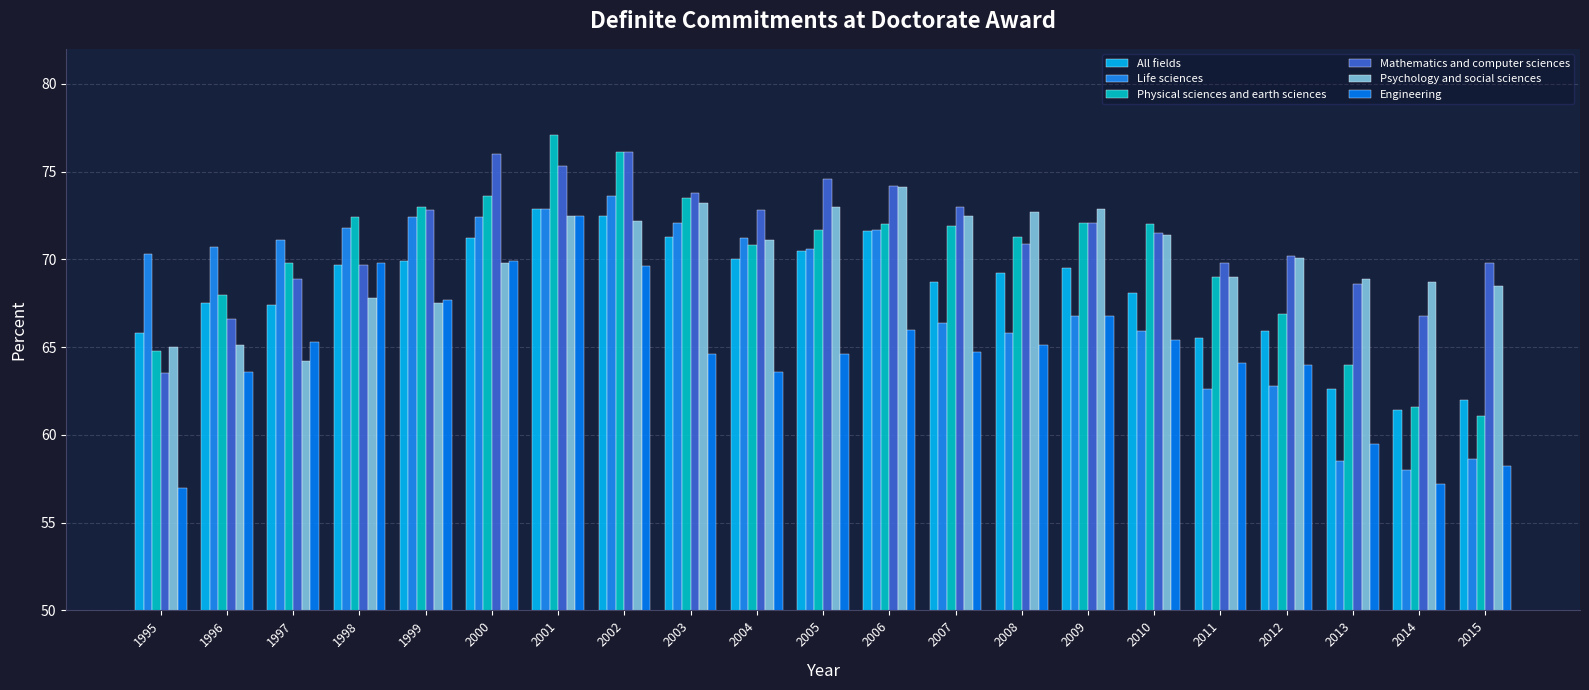

Reading right to left, list all the values displayed in this chart.

All fields: 62.0	61.4	62.6	65.9	65.5	68.1	69.5	69.2	68.7	71.6	70.5	70.0	71.3	72.5	72.9	71.2	69.9	69.7	67.4	67.5	65.8
Life sciences: 58.6	58.0	58.5	62.8	62.6	65.9	66.8	65.8	66.4	71.7	70.6	71.2	72.1	73.6	72.9	72.4	72.4	71.8	71.1	70.7	70.3
Physical sciences and earth sciences: 61.1	61.6	64.0	66.9	69.0	72.0	72.1	71.3	71.9	72.0	71.7	70.8	73.5	76.1	77.1	73.6	73.0	72.4	69.8	68.0	64.8
Mathematics and computer sciences: 69.8	66.8	68.6	70.2	69.8	71.5	72.1	70.9	73.0	74.2	74.6	72.8	73.8	76.1	75.3	76.0	72.8	69.7	68.9	66.6	63.5
Psychology and social sciences: 68.5	68.7	68.9	70.1	69.0	71.4	72.9	72.7	72.5	74.1	73.0	71.1	73.2	72.2	72.5	69.8	67.5	67.8	64.2	65.1	65.0
Engineering: 58.2	57.2	59.5	64.0	64.1	65.4	66.8	65.1	64.7	66.0	64.6	63.6	64.6	69.6	72.5	69.9	67.7	69.8	65.3	63.6	57.0